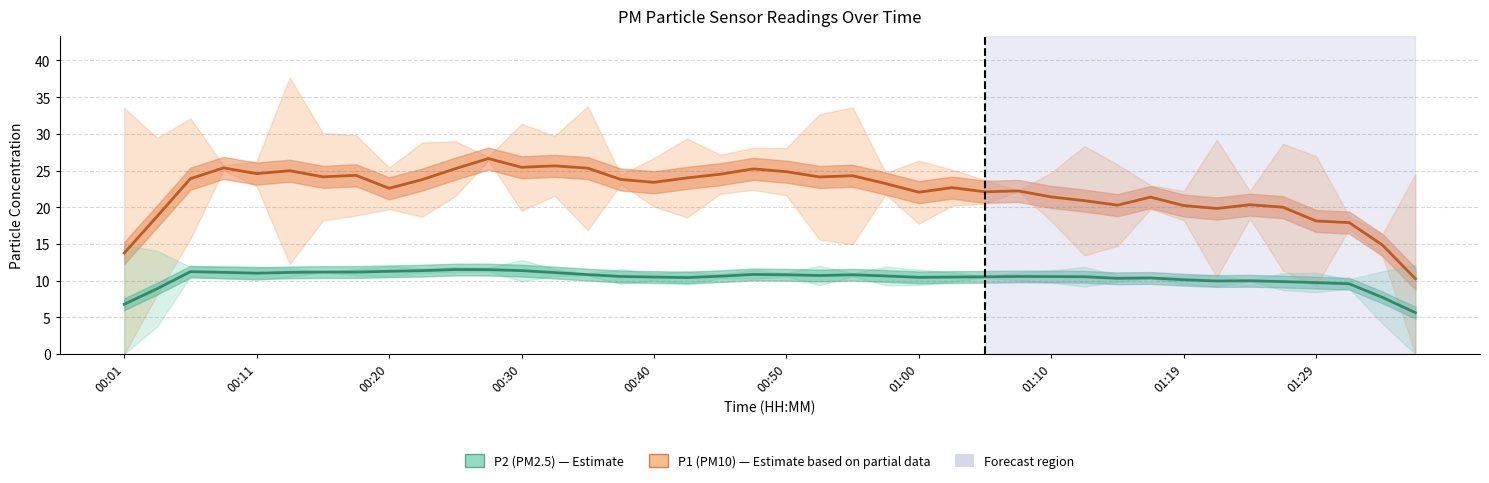

True or false: P2 has more than 0 interior local peaks.

True